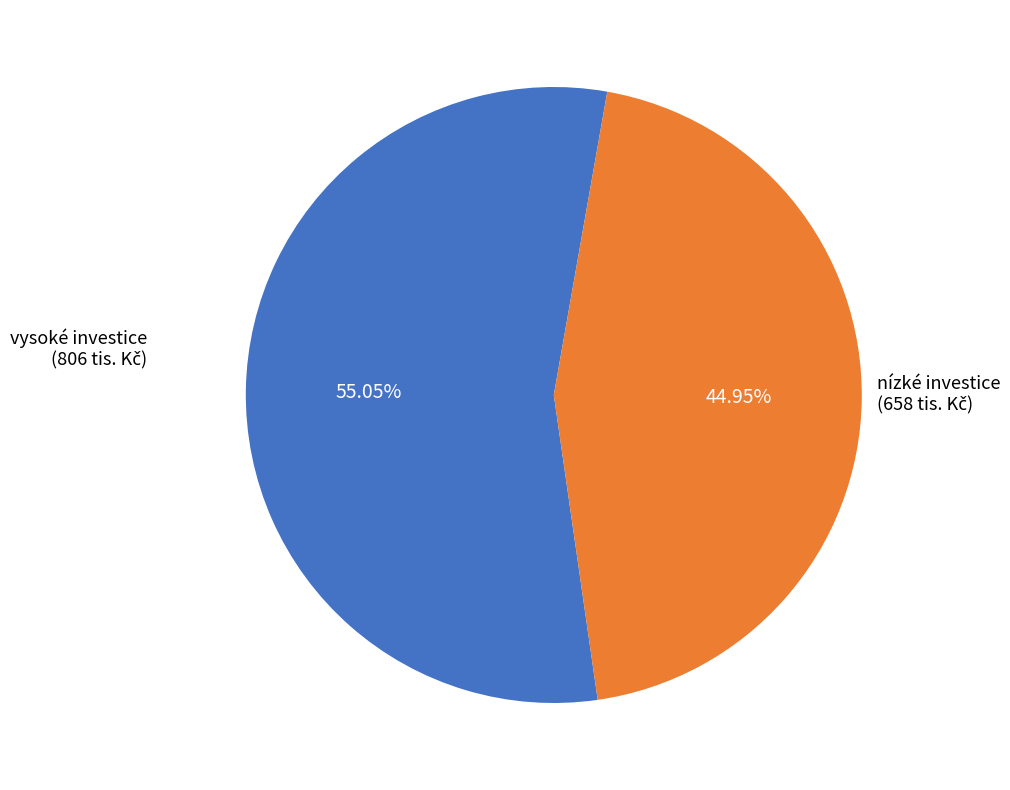

Is there any slice that represents more than half of the pie?

Yes